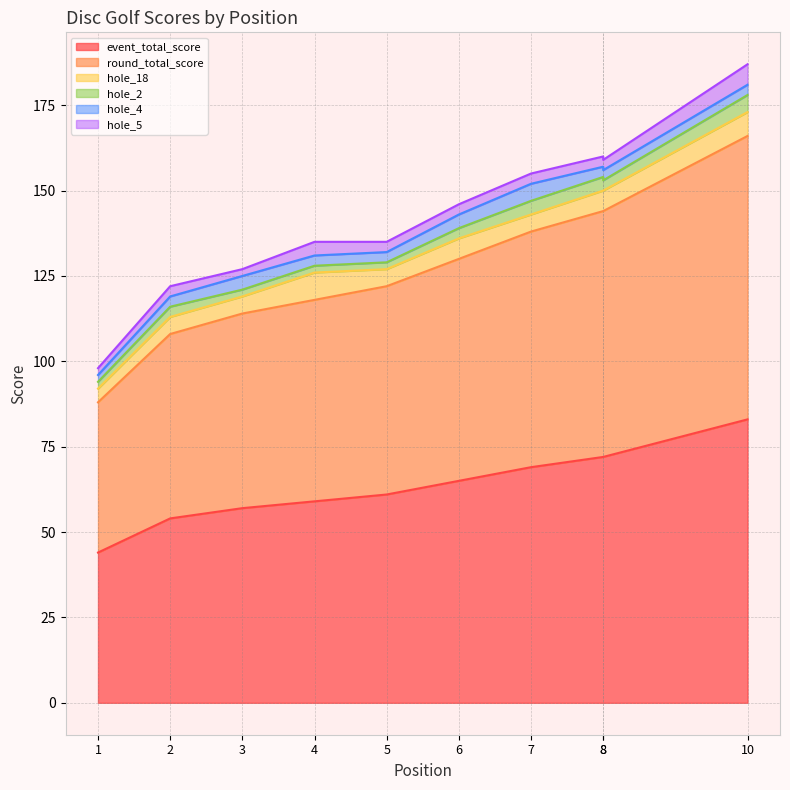

What is the approximate value of event_total_score at 3?

57